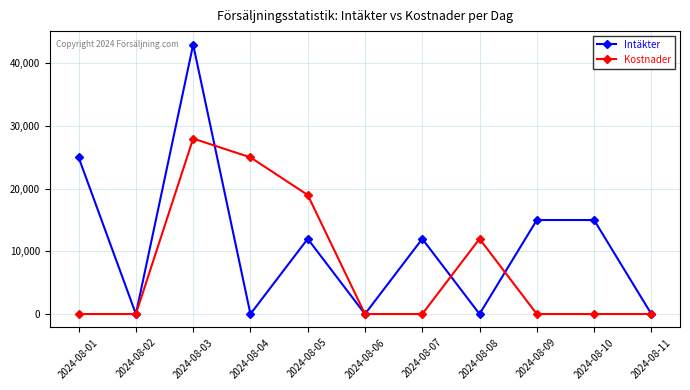

Where does the Intäkter series first go above 12000?

2024-08-01